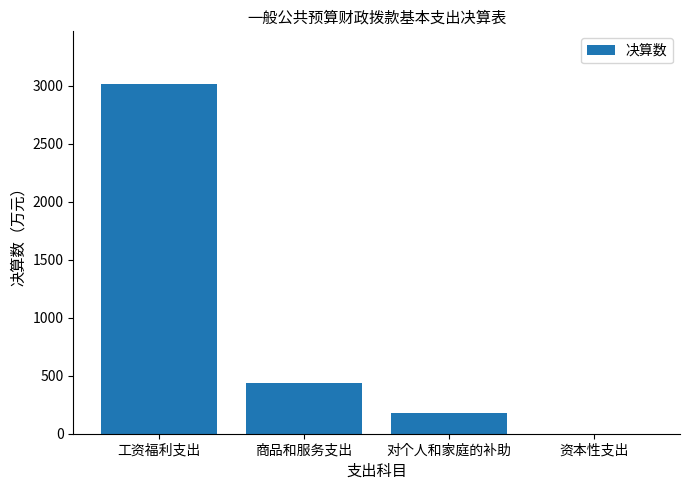

Which category has the highest value across all series?

工资福利支出